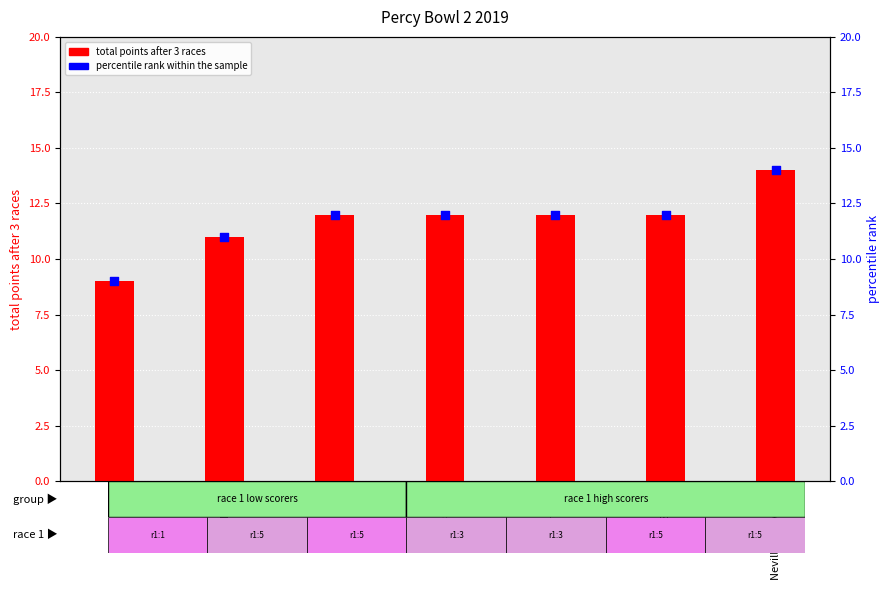

At how many categories does at least one series exceed 9?

6